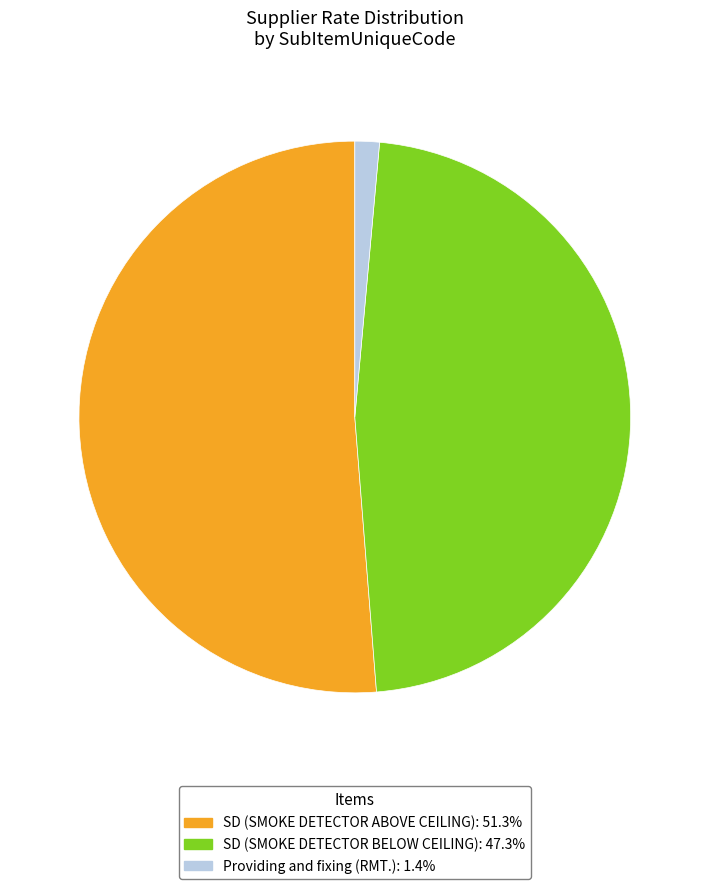

Approximately how many times larger is the value at SD (SMOKE DETECTOR BELOW CEILING): 47.3% compared to SD (SMOKE DETECTOR ABOVE CEILING): 51.3%?

0.9